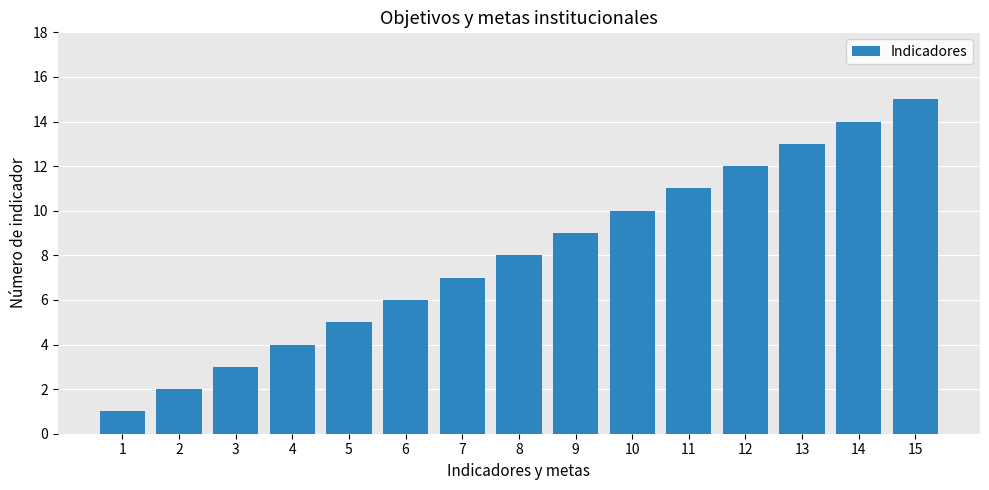

What is the approximate value at 12?

12